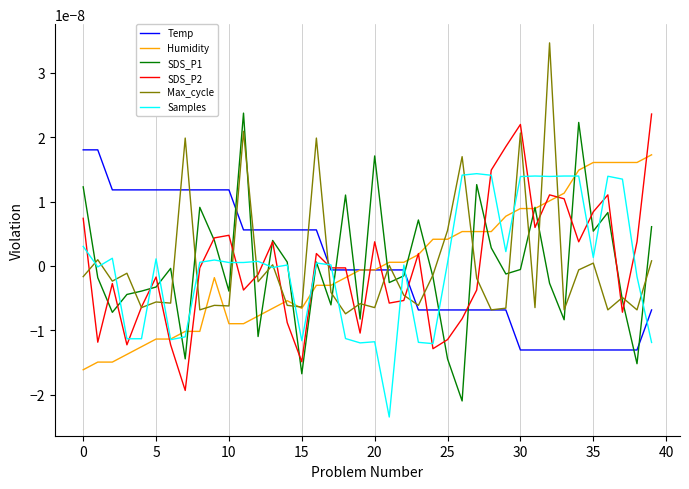

Reading left to right, list all the values displayed in this chart.

Temp: 0.0	0.0	0.0	0.0	0.0	0.0	0.0	0.0	0.0	0.0	0.0	0.0	0.0	0.0	0.0	0.0	0.0	-0.0	-0.0	-0.0	-0.0	-0.0	-0.0	-0.0	-0.0	-0.0	-0.0	-0.0	-0.0	-0.0	-0.0	-0.0	-0.0	-0.0	-0.0	-0.0	-0.0	-0.0	-0.0	-0.0
Humidity: -0.0	-0.0	-0.0	-0.0	-0.0	-0.0	-0.0	-0.0	-0.0	-0.0	-0.0	-0.0	-0.0	-0.0	-0.0	-0.0	-0.0	-0.0	-0.0	-0.0	-0.0	0.0	0.0	0.0	0.0	0.0	0.0	0.0	0.0	0.0	0.0	0.0	0.0	0.0	0.0	0.0	0.0	0.0	0.0	0.0
SDS_P1: 0.0	-0.0	-0.0	-0.0	-0.0	-0.0	-0.0	-0.0	0.0	0.0	-0.0	0.0	-0.0	0.0	0.0	-0.0	0.0	-0.0	0.0	-0.0	0.0	-0.0	-0.0	0.0	-0.0	-0.0	-0.0	0.0	0.0	-0.0	-0.0	0.0	-0.0	-0.0	0.0	0.0	0.0	-0.0	-0.0	0.0
SDS_P2: 0.0	-0.0	-0.0	-0.0	-0.0	-0.0	-0.0	-0.0	-0.0	0.0	0.0	-0.0	-0.0	0.0	-0.0	-0.0	0.0	-0.0	-0.0	-0.0	0.0	-0.0	-0.0	0.0	-0.0	-0.0	-0.0	-0.0	0.0	0.0	0.0	0.0	0.0	0.0	0.0	0.0	0.0	-0.0	0.0	0.0
Max_cycle: -0.0	0.0	-0.0	-0.0	-0.0	-0.0	-0.0	0.0	-0.0	-0.0	-0.0	0.0	-0.0	0.0	-0.0	-0.0	0.0	-0.0	-0.0	-0.0	-0.0	0.0	-0.0	-0.0	-0.0	0.0	0.0	-0.0	-0.0	-0.0	0.0	-0.0	0.0	-0.0	-0.0	0.0	-0.0	-0.0	-0.0	0.0
Samples: 0.0	-0.0	0.0	-0.0	-0.0	0.0	-0.0	-0.0	0.0	0.0	0.0	0.0	0.0	-0.0	0.0	-0.0	0.0	0.0	-0.0	-0.0	-0.0	-0.0	0.0	-0.0	-0.0	0.0	0.0	0.0	0.0	0.0	0.0	0.0	0.0	0.0	0.0	0.0	0.0	0.0	-0.0	-0.0